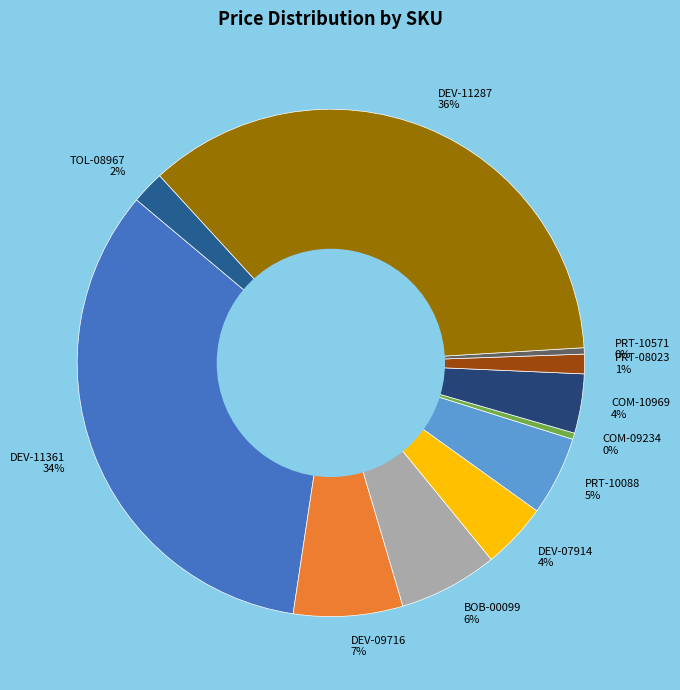

Do DEV-11361 and PRT-08023 together represent more than half of the pie?

No